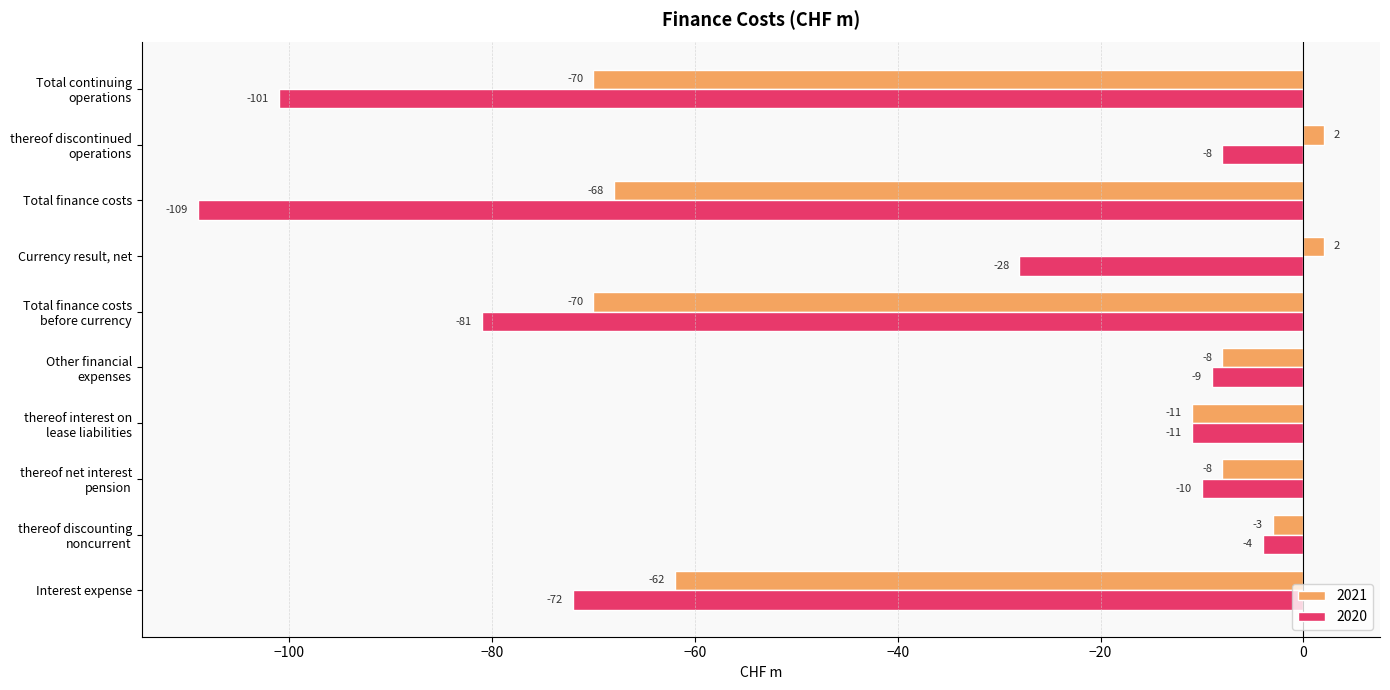

What are all the series names shown in the legend?

2021, 2020